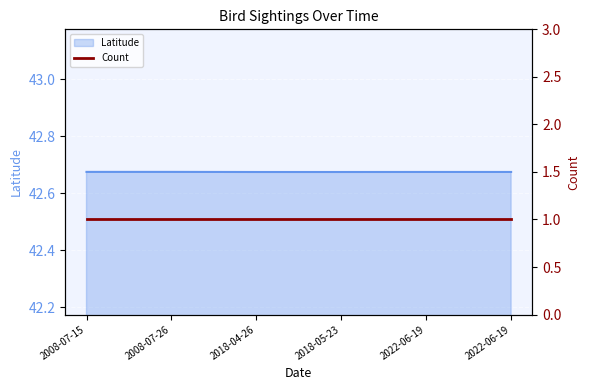

List the labels in order of value, largest first.

2008-07-15, 2008-07-26, 2022-06-19, 2022-06-19, 2018-04-26, 2018-05-23